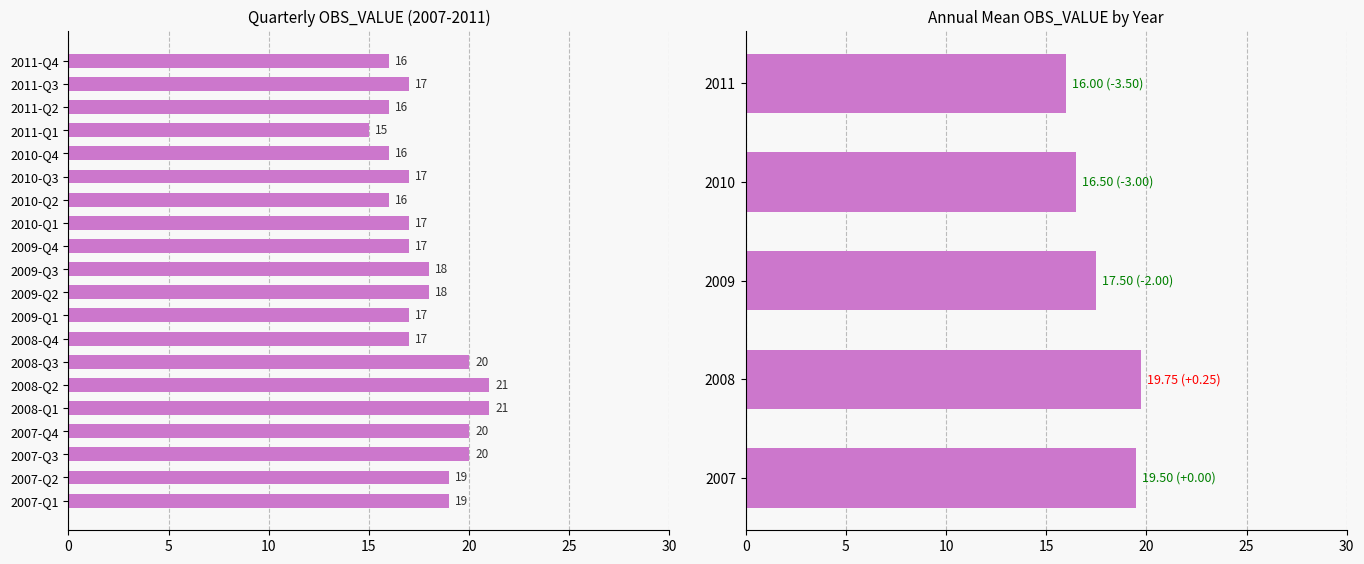

What is the label of the 4th bar from the left?

2007-Q4